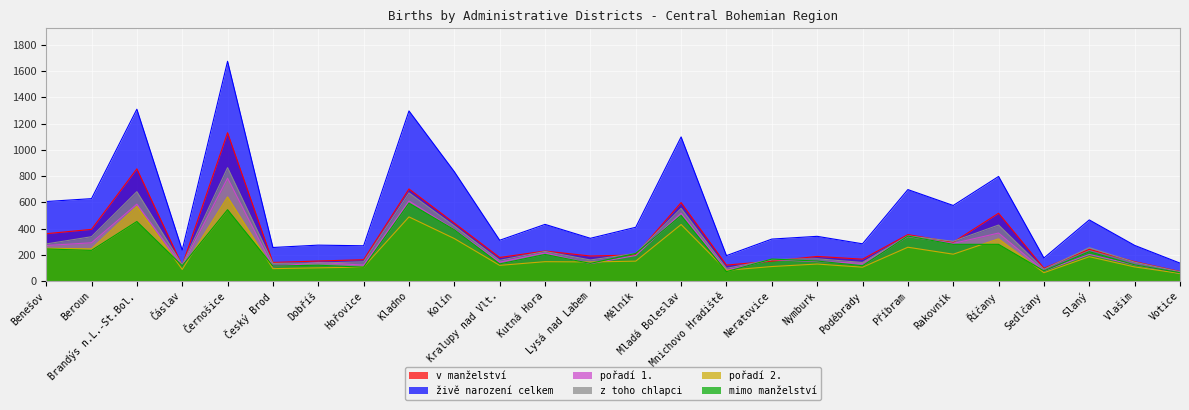

Which series has the largest range (max minus min)?

živě narození celkem